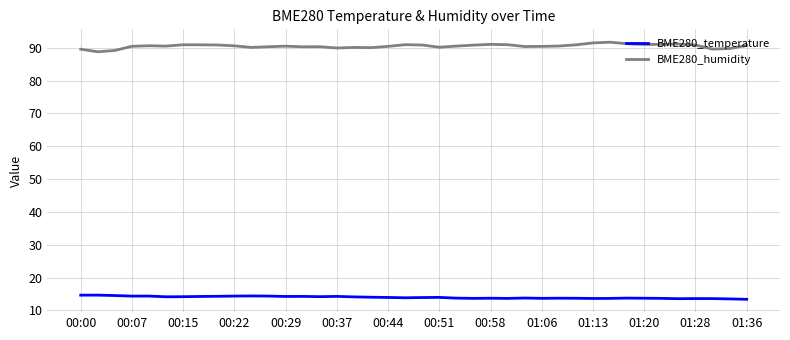

What is the smallest value displayed?

13.4